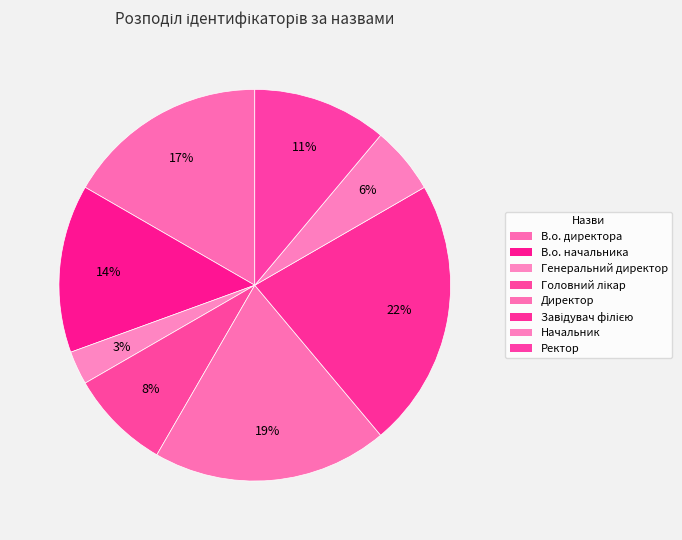

Is the sum of В.о. директора and Начальник greater than half?

No